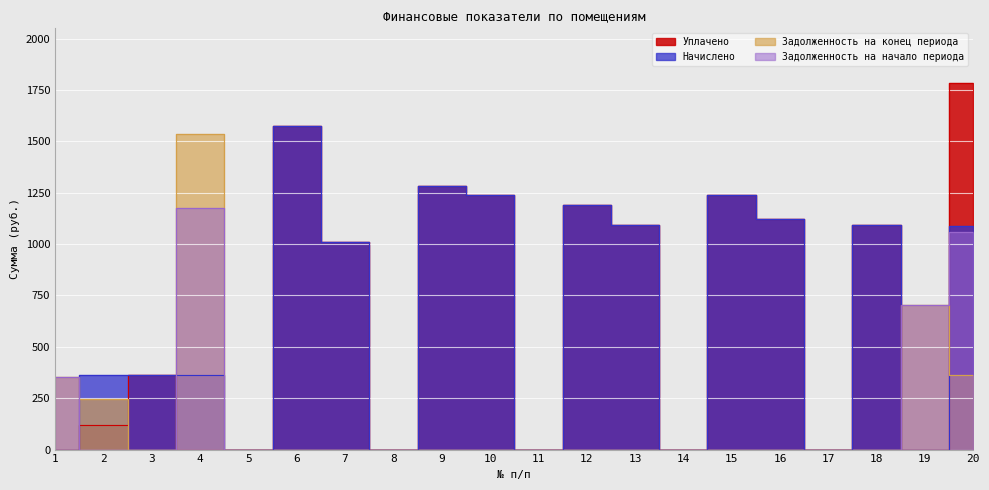

What is the difference between the second highest and second lowest values in the Начислено series?

1285.2